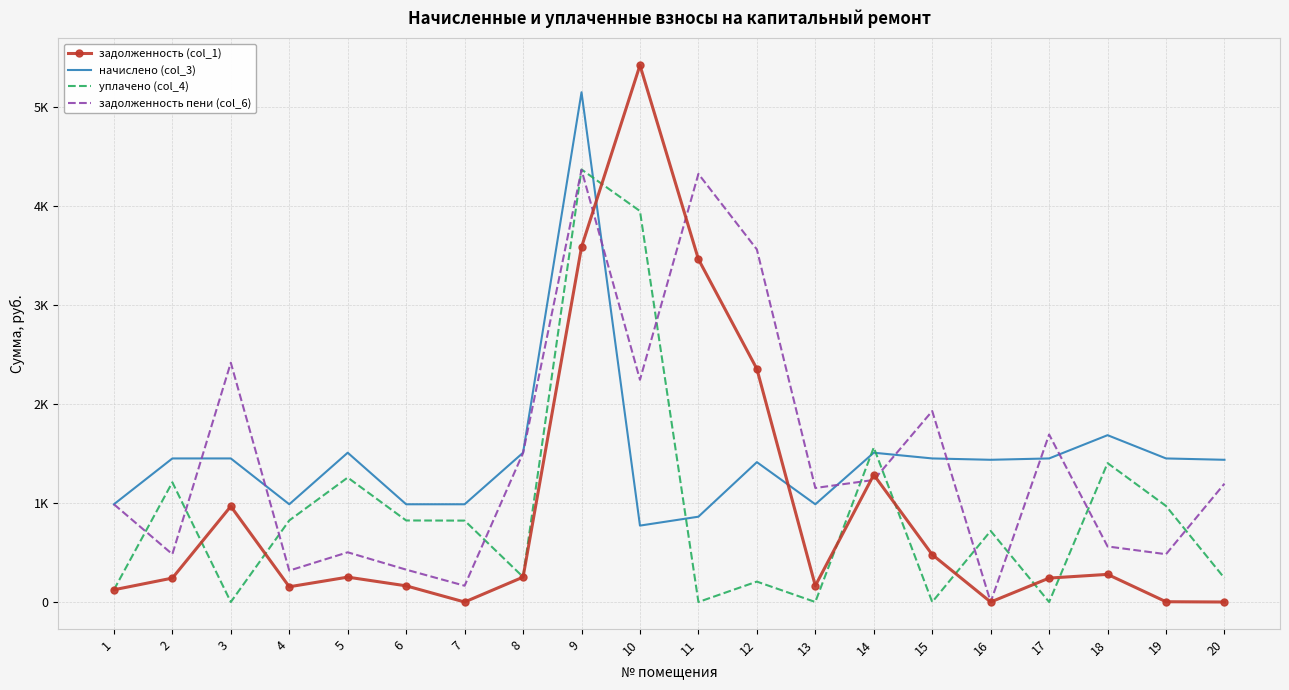

Which has a higher value, 19 or 2?

2